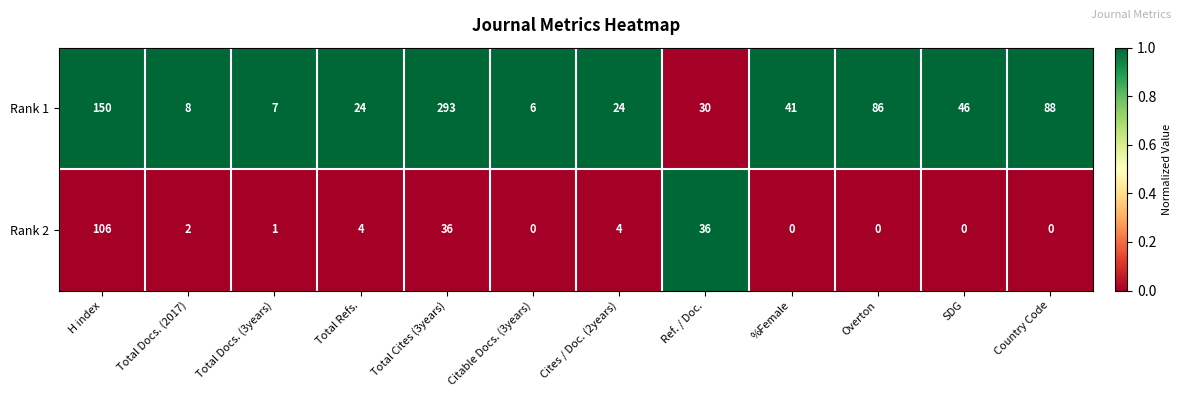

Reading left to right, what are all the values shown in this chart?

Rank 1: 150	8	7	24	293	6	24	30	41	86	46	88
Rank 2: 106	2	1	4	36	0	4	36	0	0	0	0